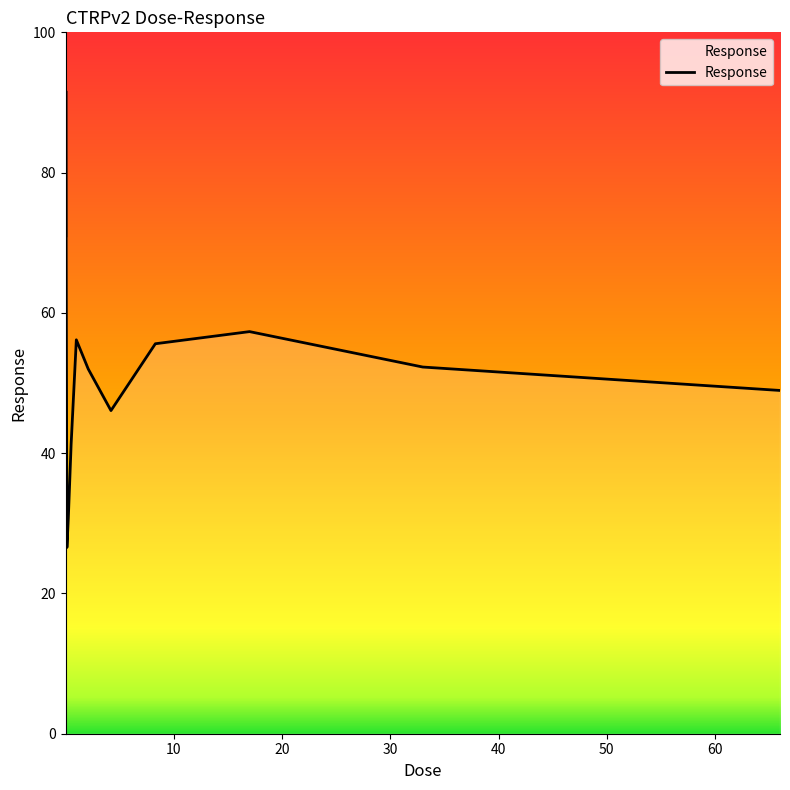

What is the smallest value displayed?

26.6